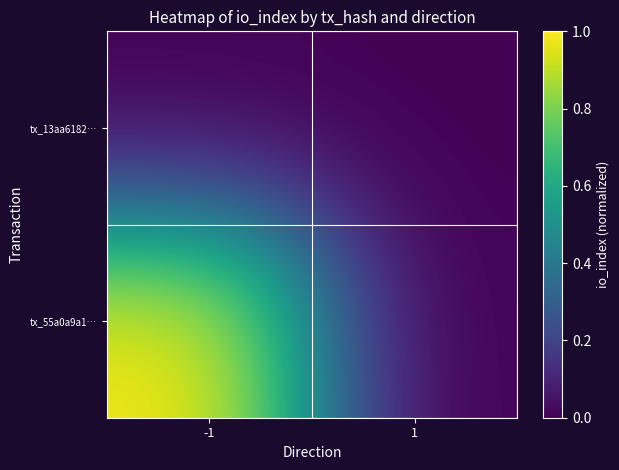

What is the difference between the highest and lowest values at -1?

1.0